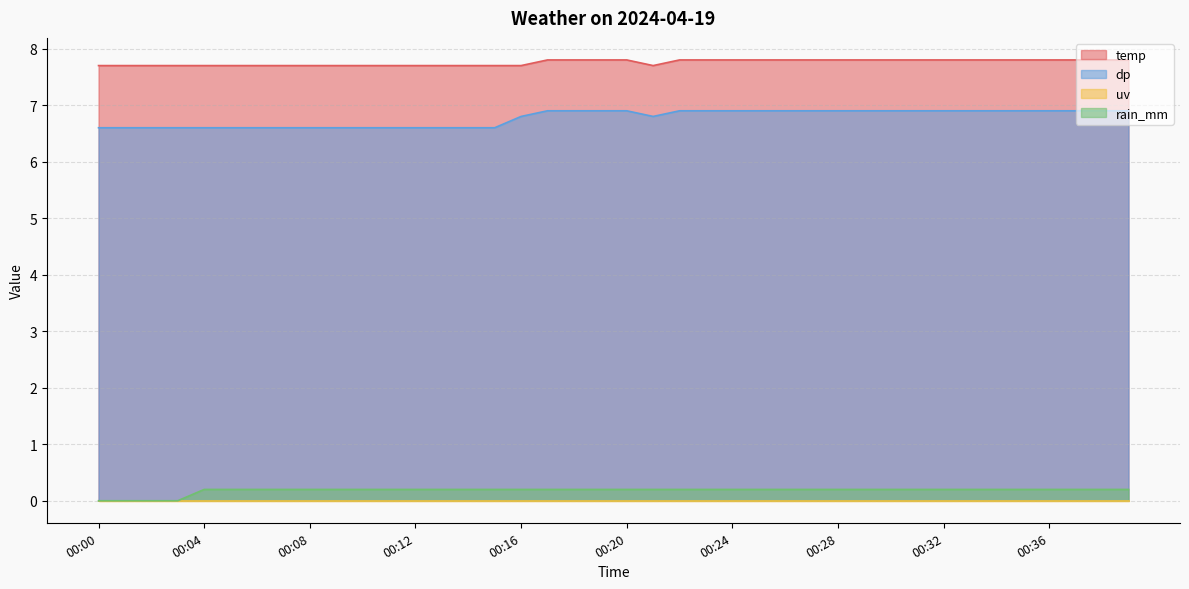

Which series has the largest range (max minus min)?

dp